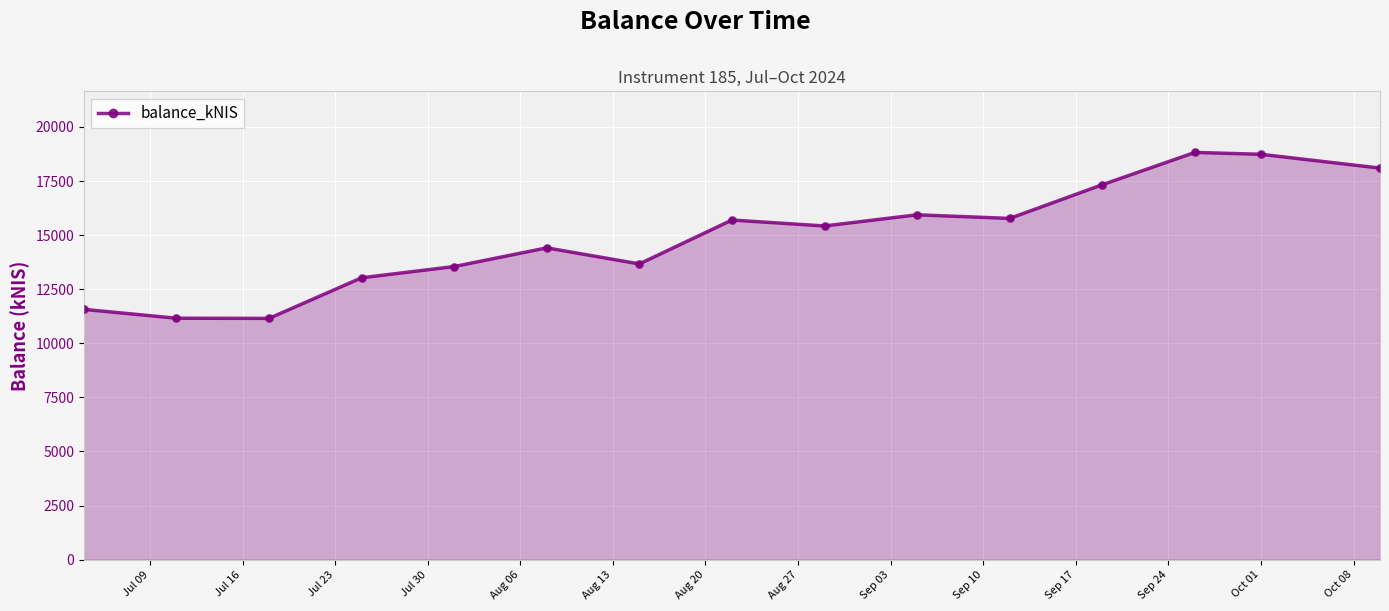

What is the minimum value shown in the chart?

11150.9